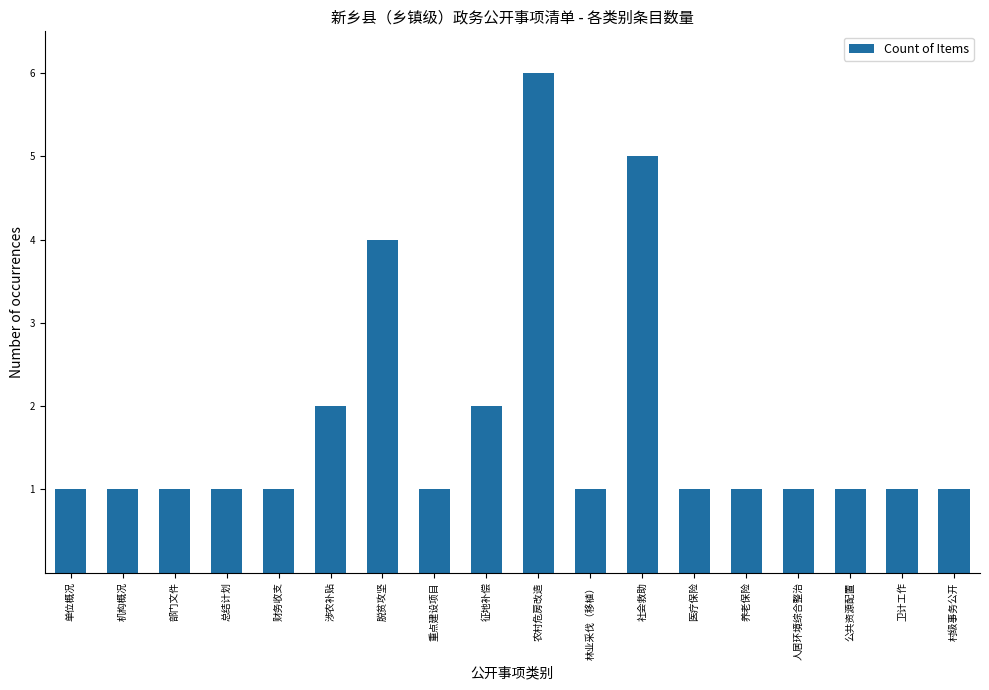

Reading left to right, extract all data points from this chart.

单位概况=1	机构概况=1	部门文件=1	总结计划=1	财务收支=1	涉农补贴=2	脱贫攻坚=4	重点建设项目=1	征地补偿=2	农村危房改造=6	林业采伐（移植）=1	社会救助=5	医疗保险=1	养老保险=1	人居环境综合整治=1	公共资源配置=1	卫计工作=1	村级事务公开=1